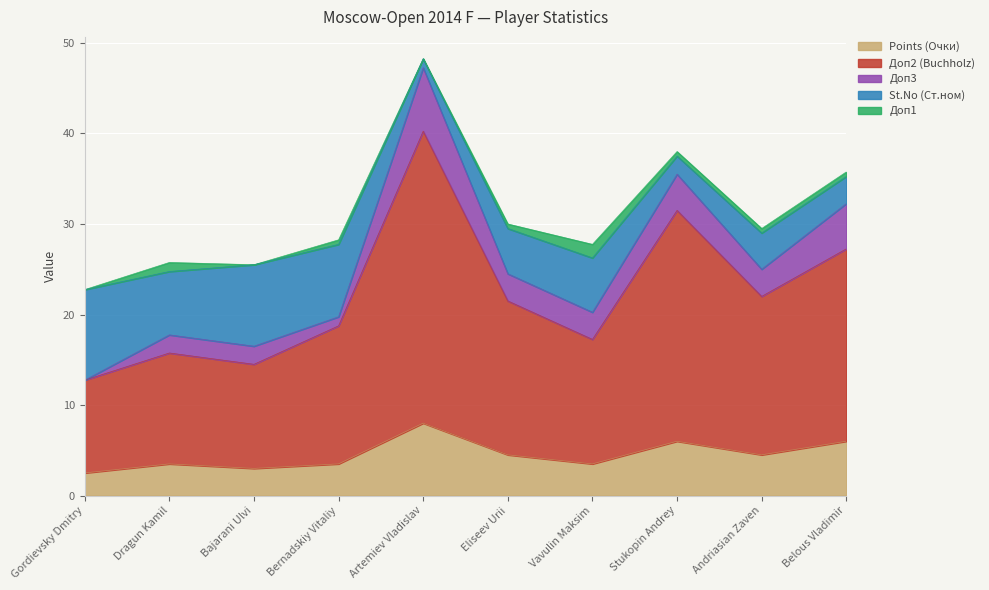

True or false: Points (Очки) and Доп3 intersect in this chart.

False